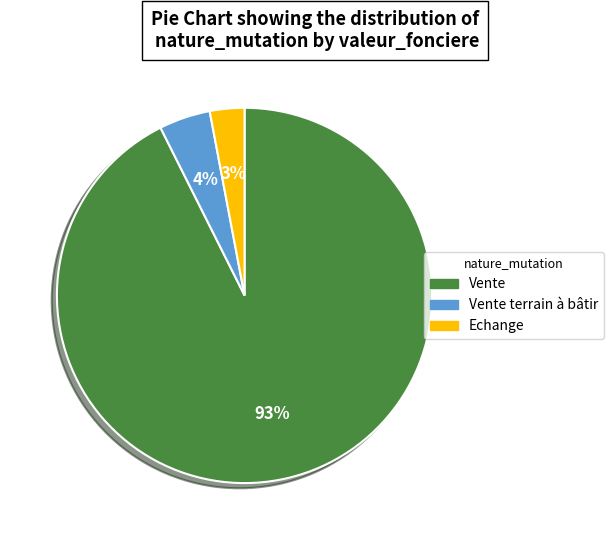

Is there a majority slice in this chart?

Yes